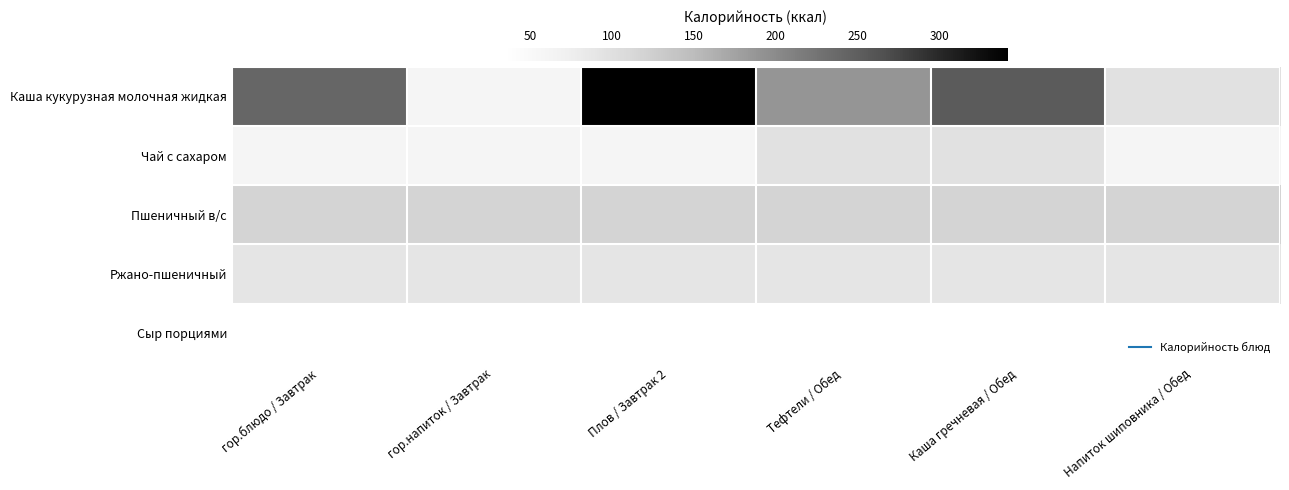

What is the difference between the highest and lowest values at Тефтели / Обед?

155.0